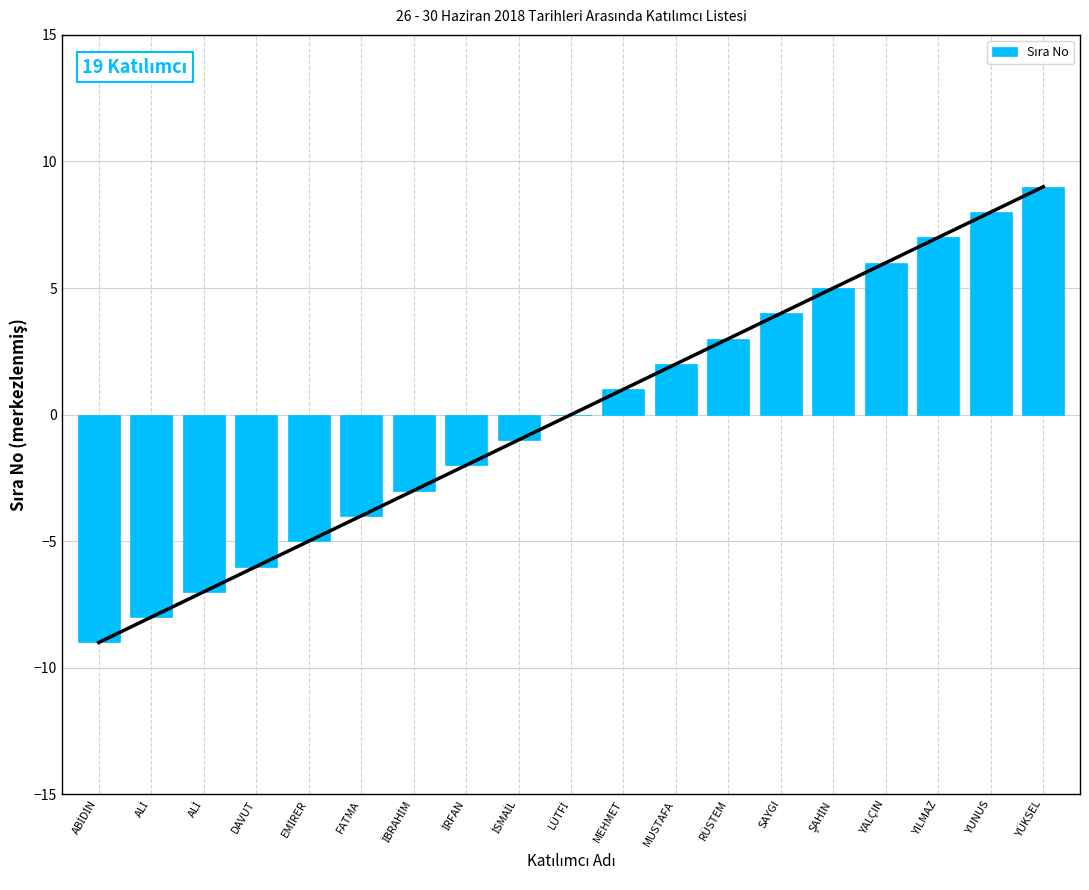

What is the maximum value shown in the chart?

9